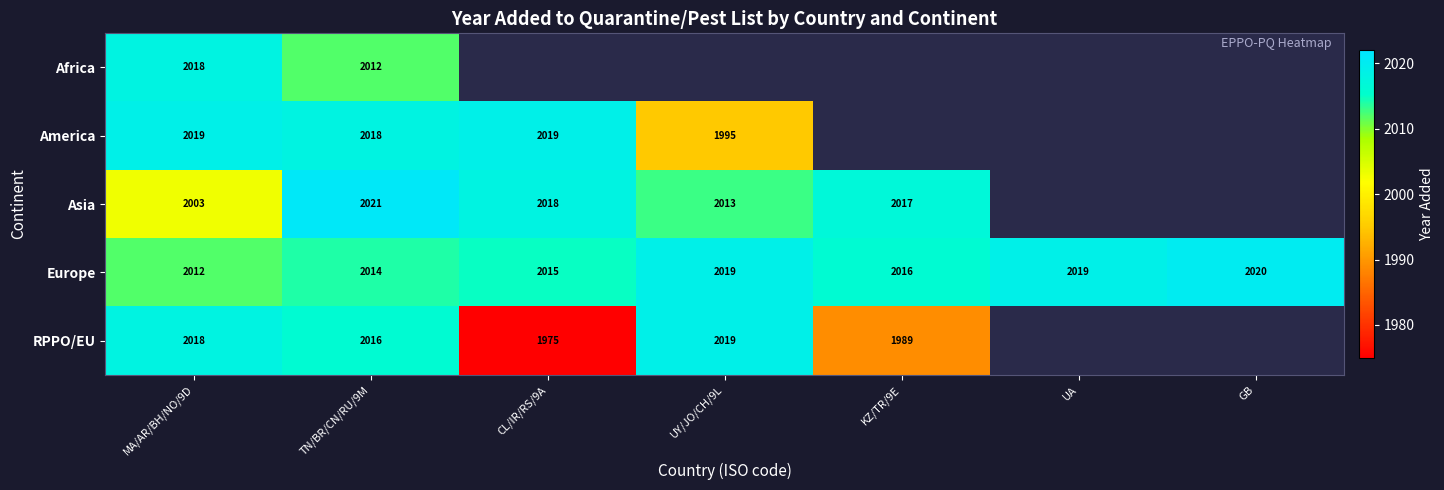

How many data points does each series have?

7